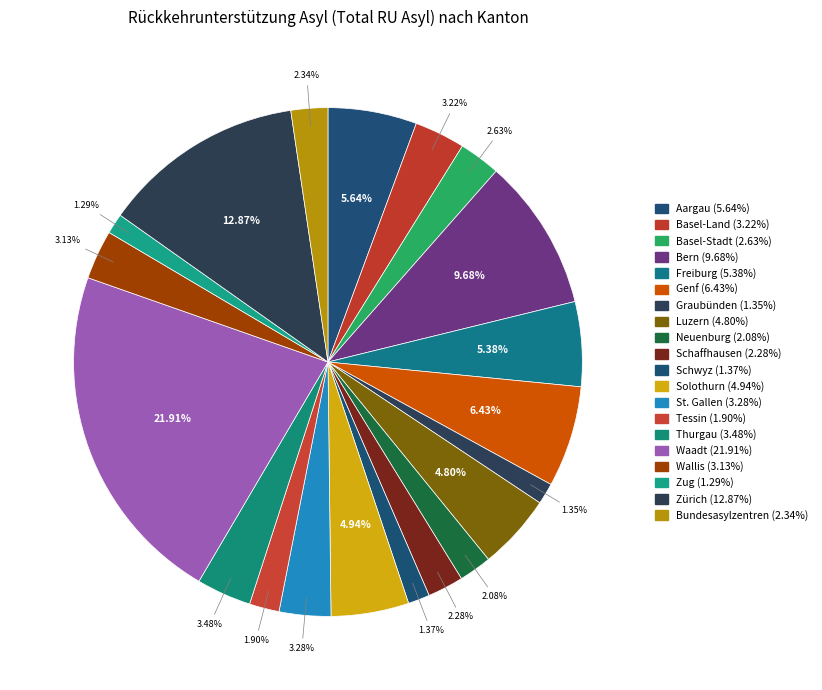

How many slices are in this pie chart?

20